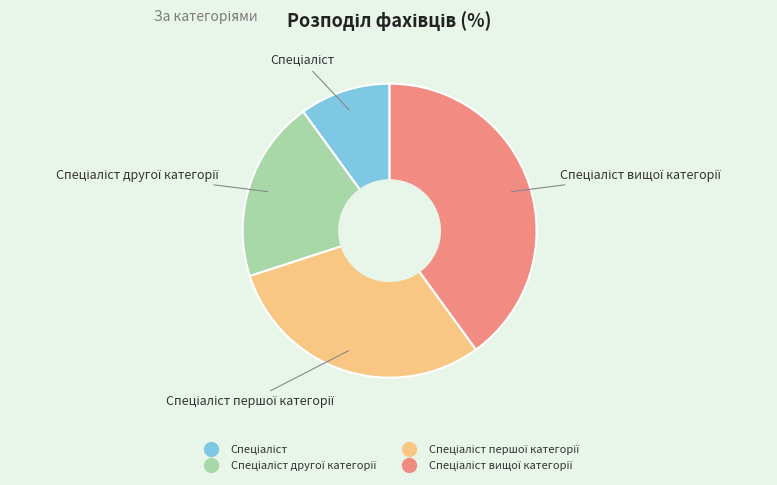

Does any single category account for the majority?

No